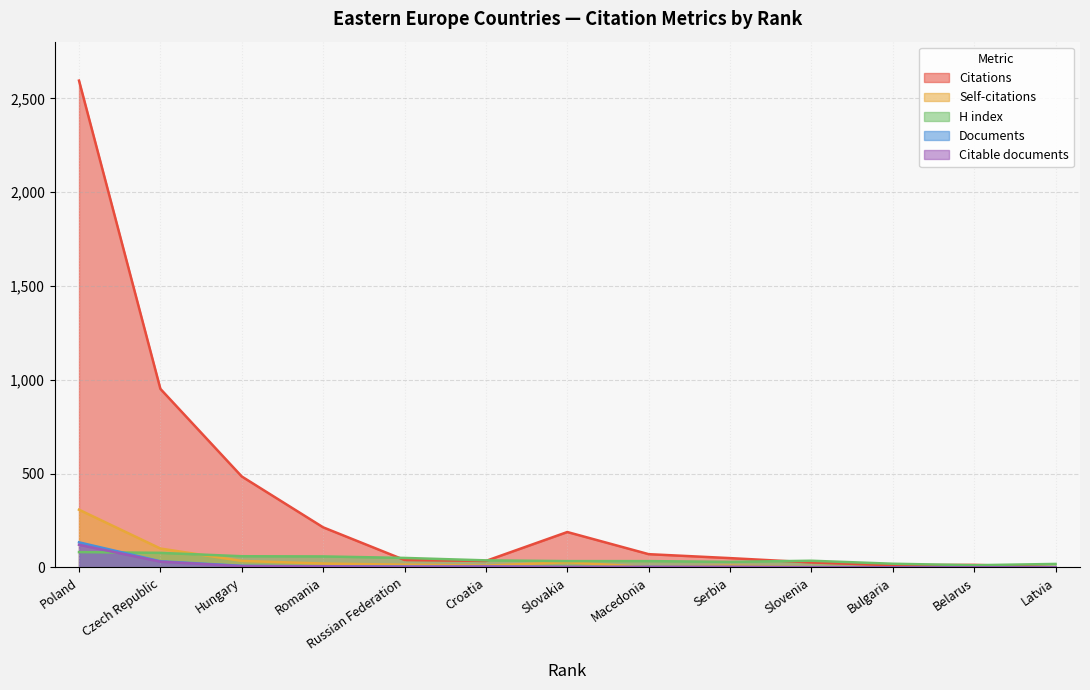

What is the total value across all series at Croatia?

93